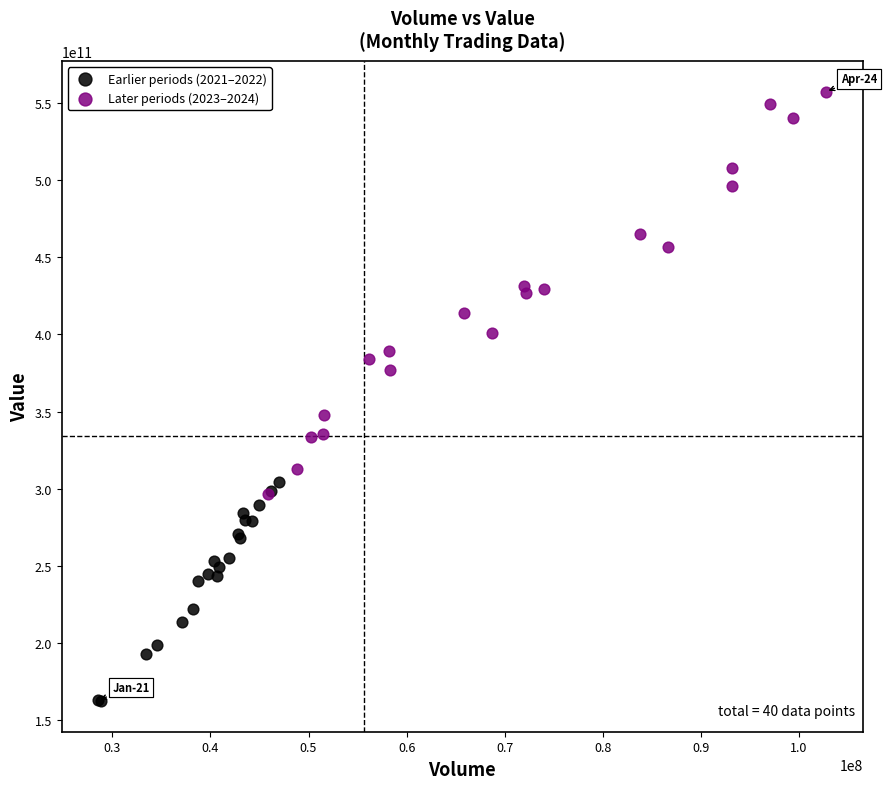

What are all the series names shown in the legend?

Earlier periods (2021–2022), Later periods (2023–2024)